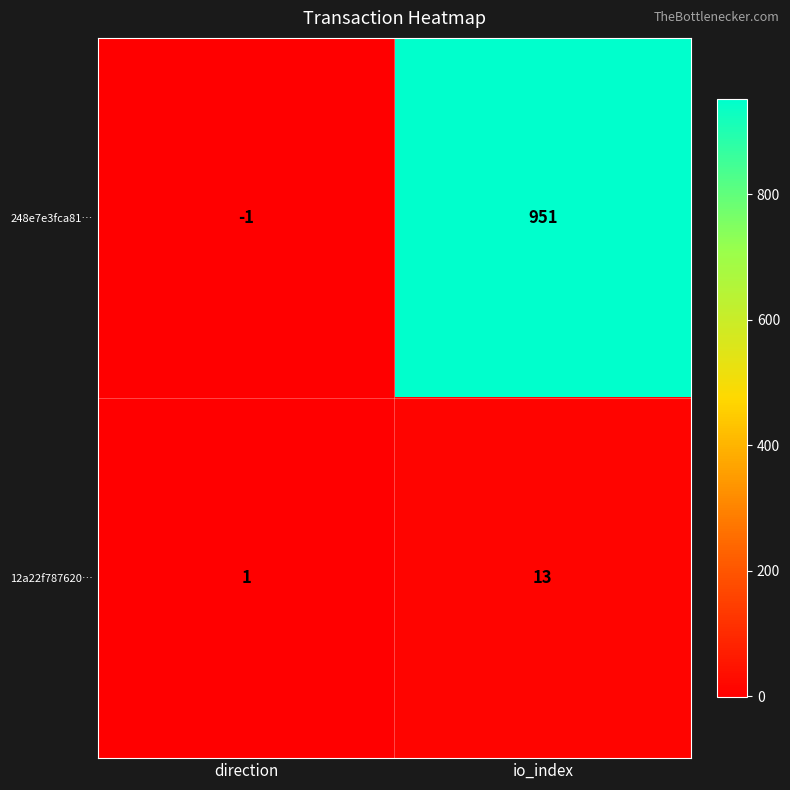

How many data points in 12a22f787620… are less than 13?

1